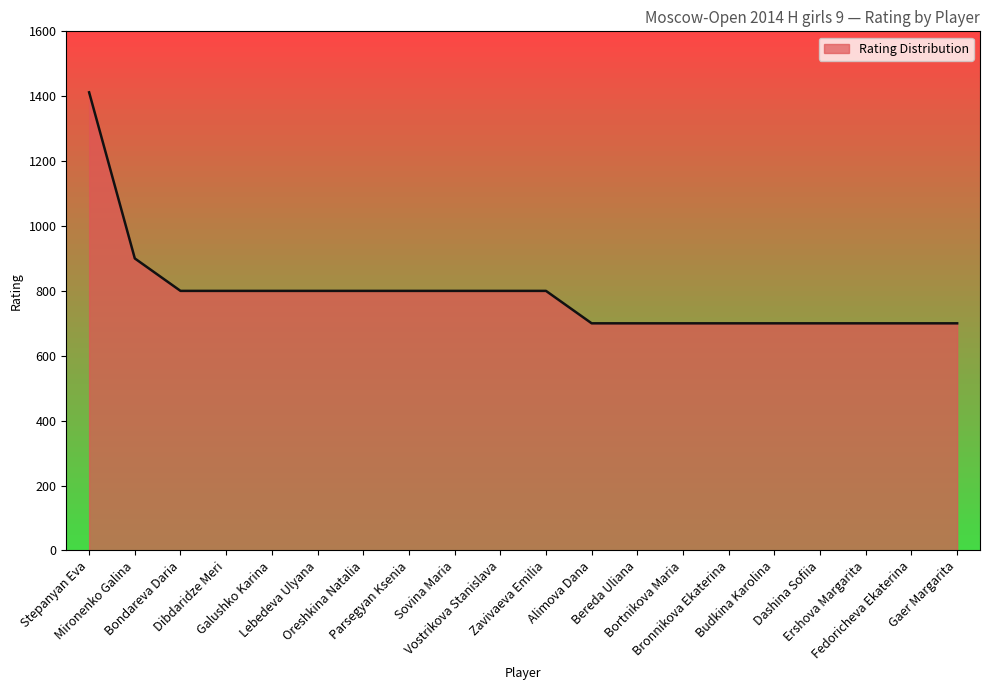

What is the smallest value displayed?

700